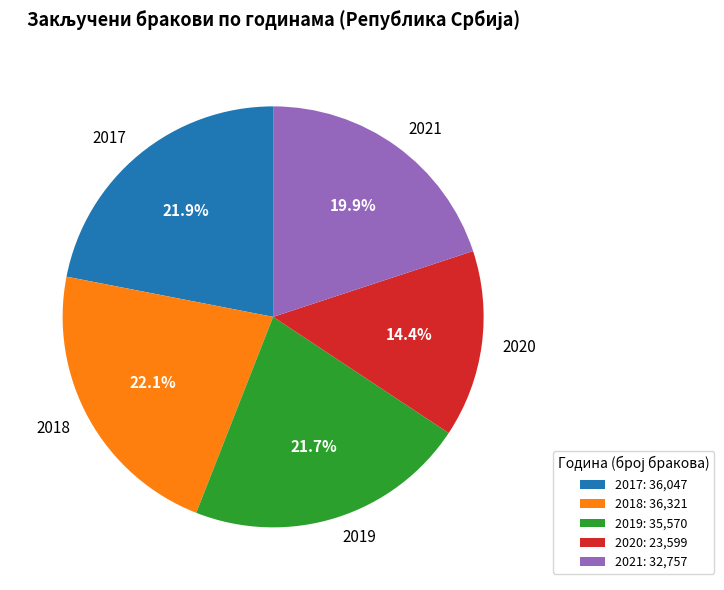

Do 2019 and 2020 together represent more than half of the pie?

No